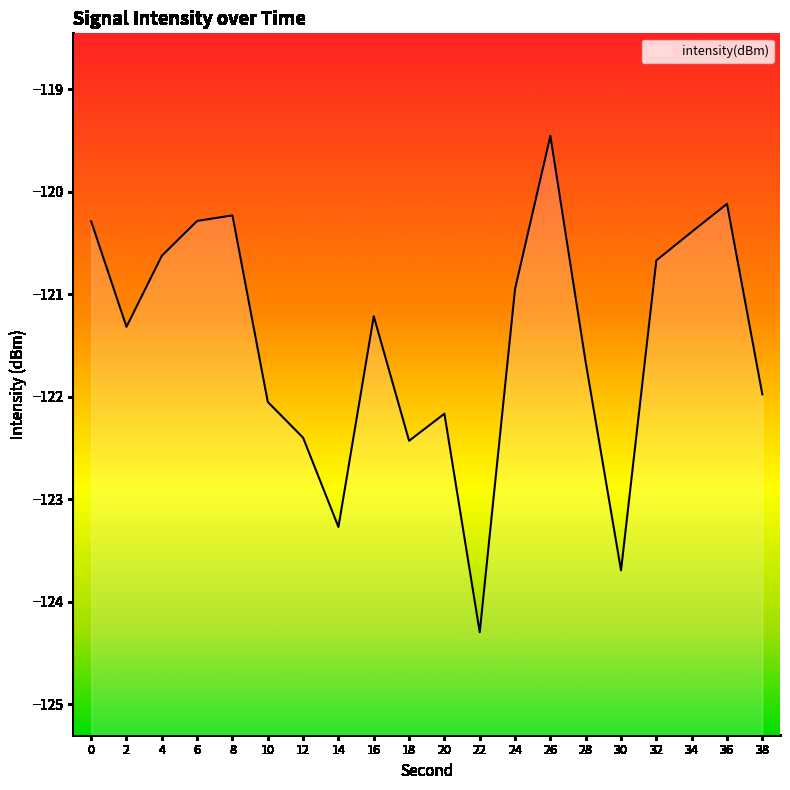

At which label is the value closest to -121?

24